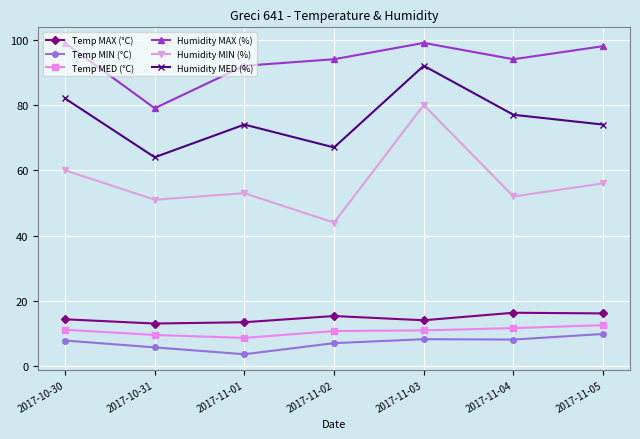

At which label does Temp MED (°C) reach its peak?

2017-11-05